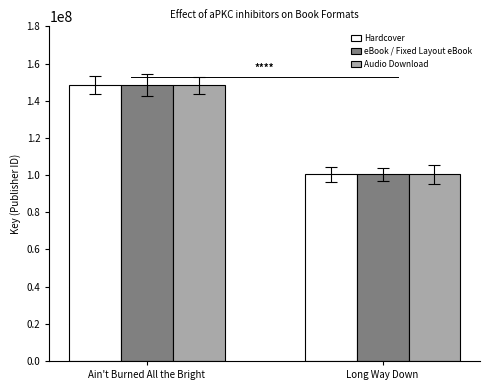

Is the value of Audio Download at Long Way Down greater than the value of Hardcover at Ain't Burned All the Bright?

No